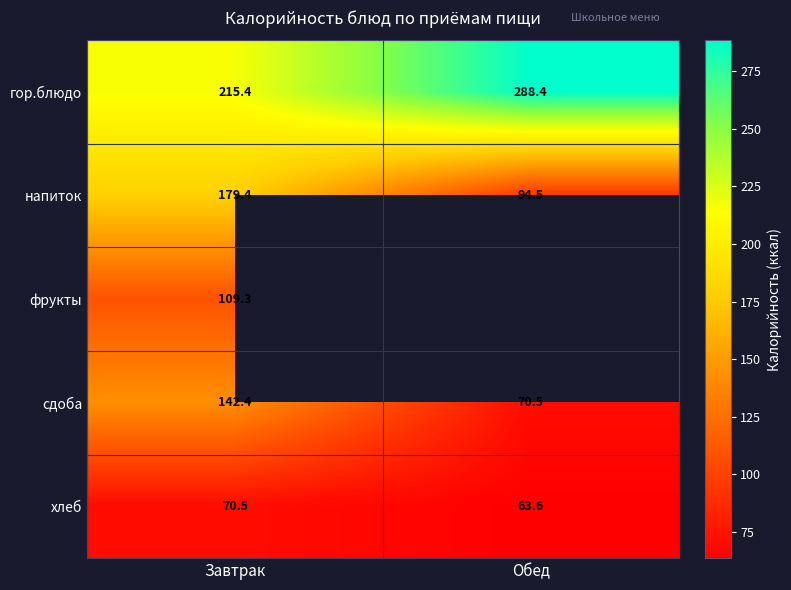

At how many categories does at least one series exceed 109?

2